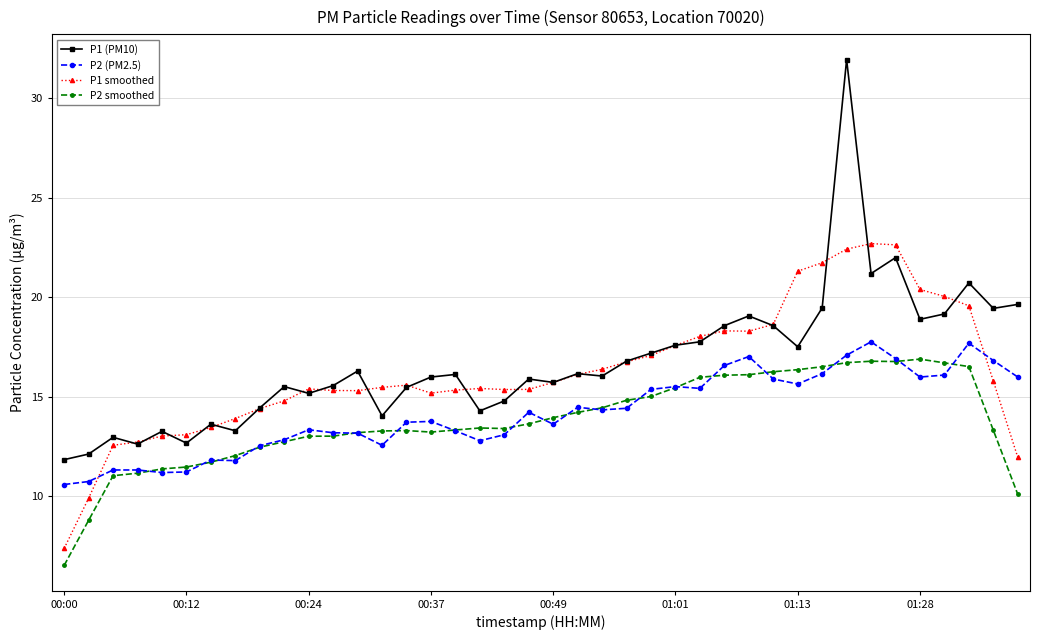

Rank the series by their maximum value, from highest to lowest.

P1 (PM10), P1 smoothed, P2 (PM2.5), P2 smoothed